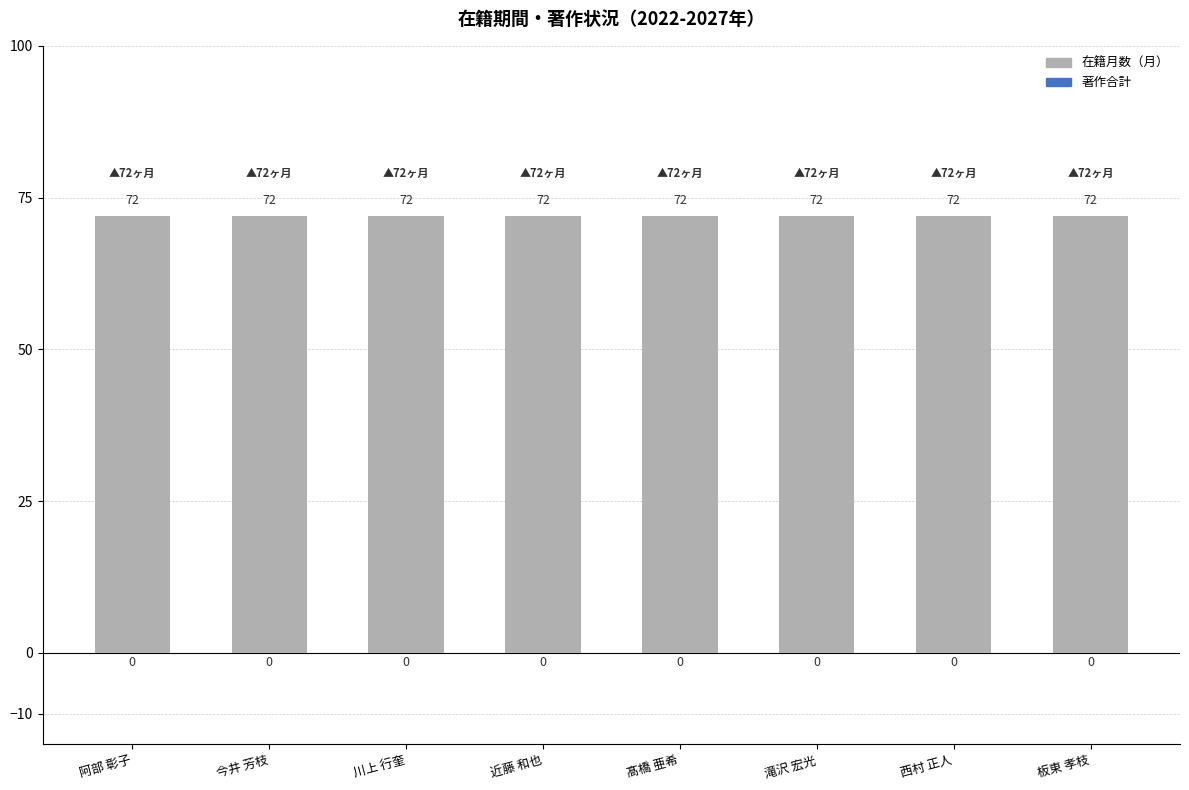

What is the difference between the highest and lowest values at 川上 行奎?

72